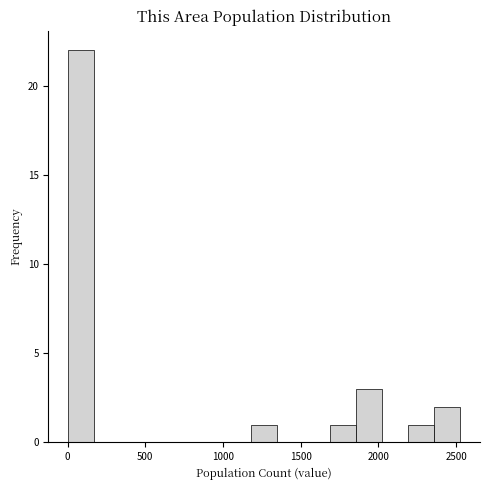

Read against the x-axis, roughly where is the centre of the tallest bar?

100